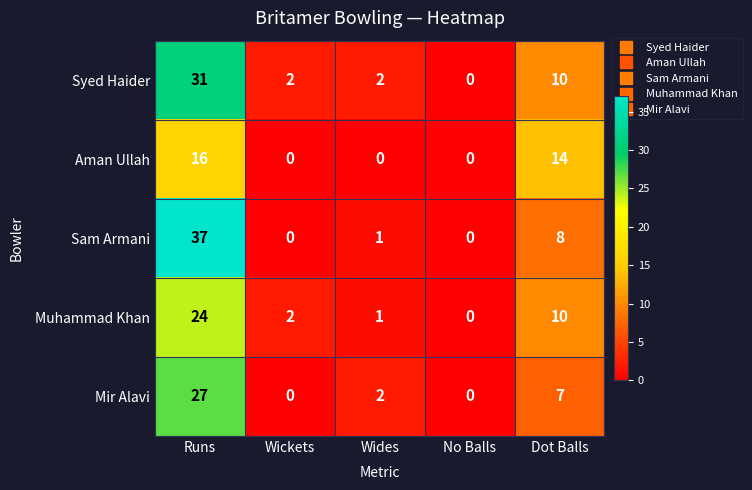

The Muhammad Khan series shows 5 at Dot Balls. True or false?

False